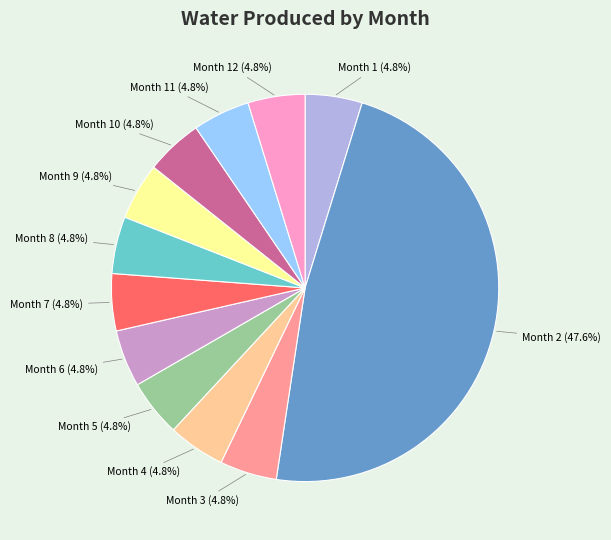

Is it true that Month 4 is 5% of the pie?

True